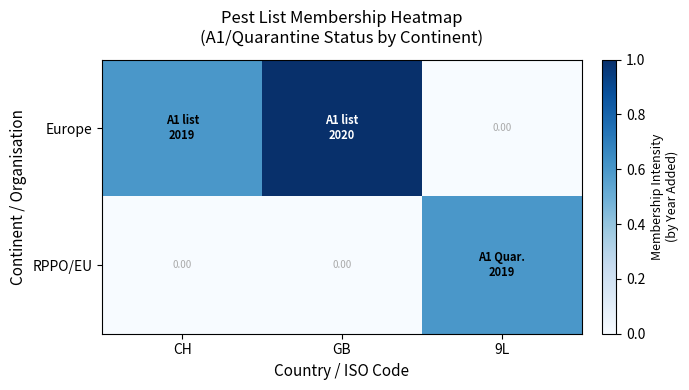

Which has a higher value, CH or GB?

GB